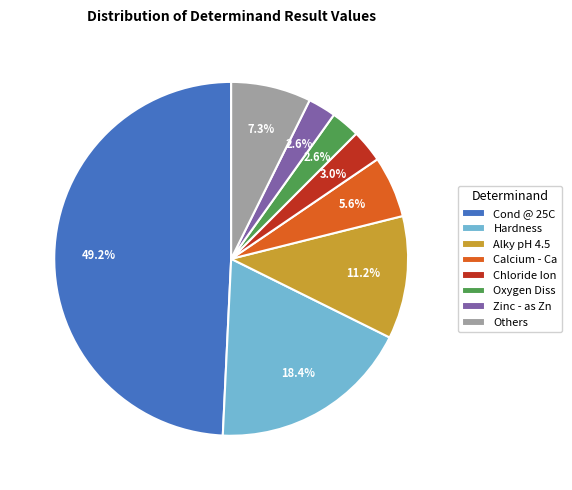

What is the ratio of the value at Others to the value at Chloride Ion?

2.4